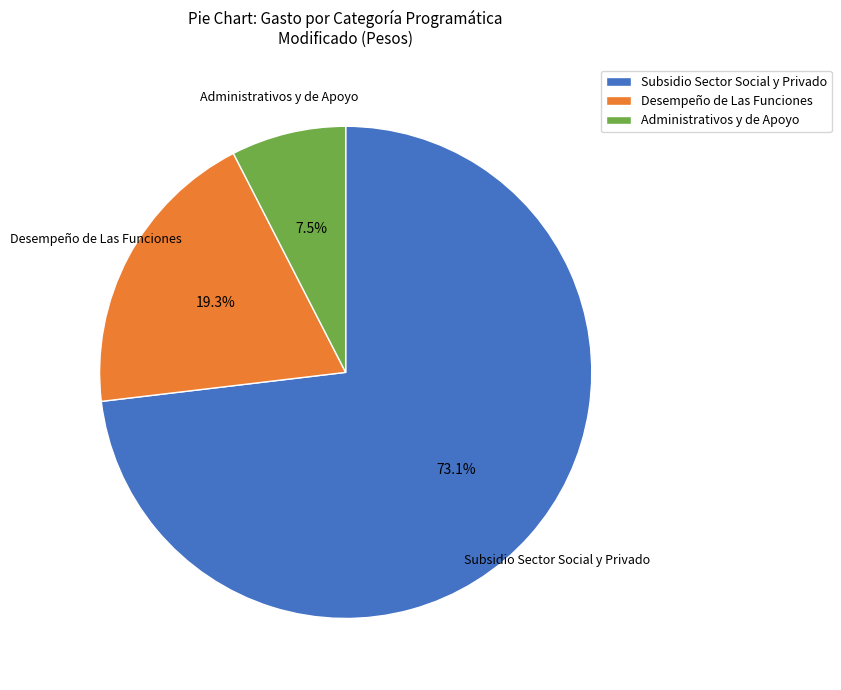

Does any single category account for the majority?

Yes